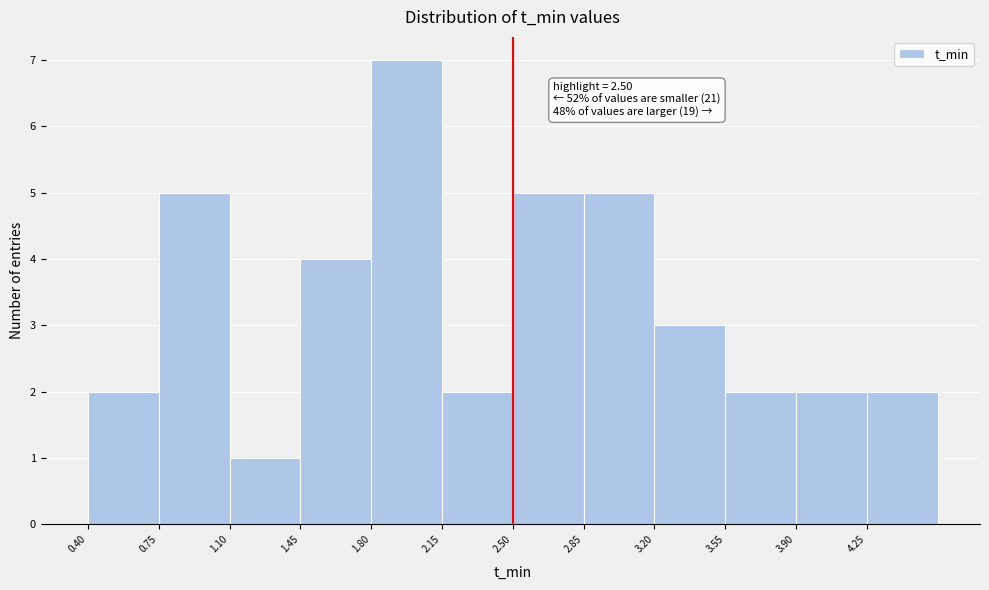

Which range on the x-axis has the tallest bar?

1.80 to 2.15